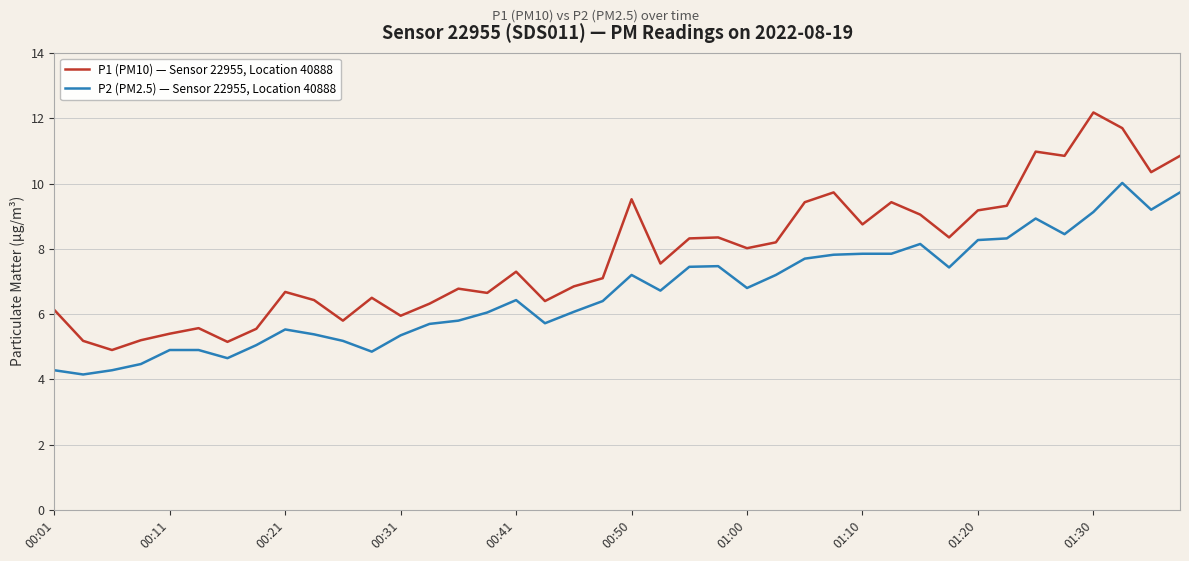

True or false: P2 (PM2.5) — Sensor 22955, Location 40888 and P1 (PM10) — Sensor 22955, Location 40888 cross at least once.

False